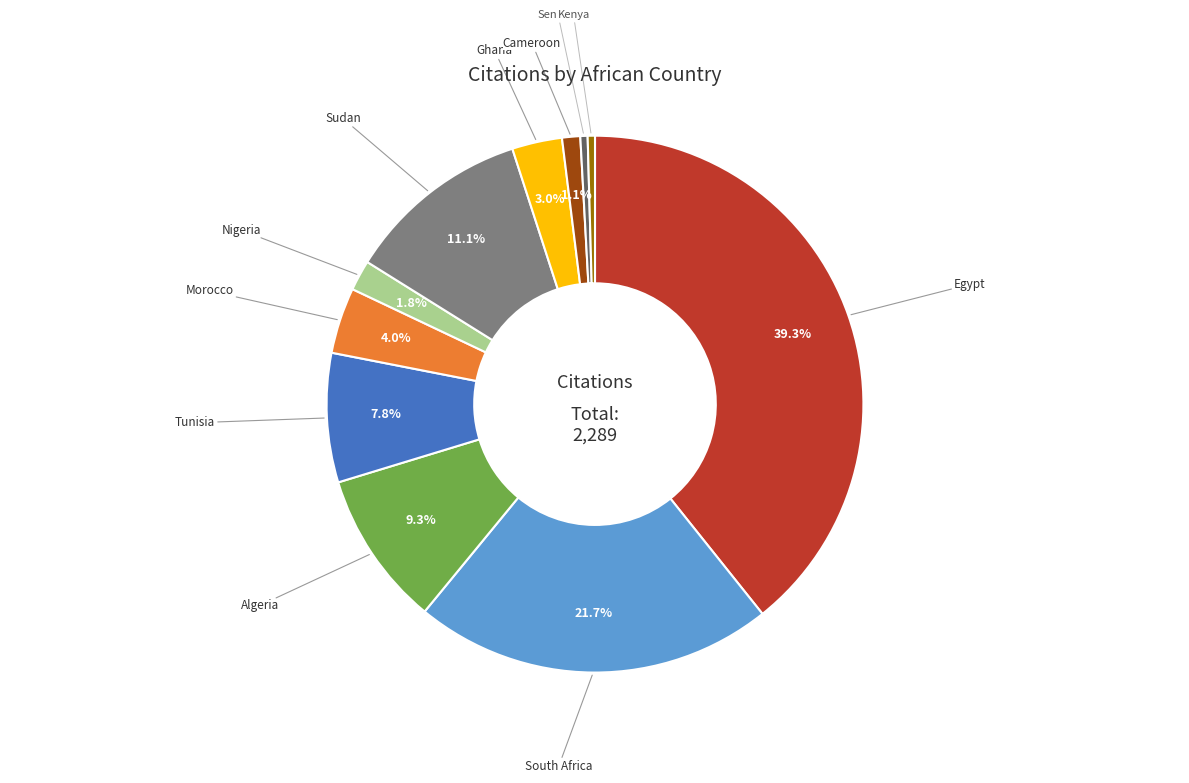

Is there any slice that represents more than half of the pie?

No